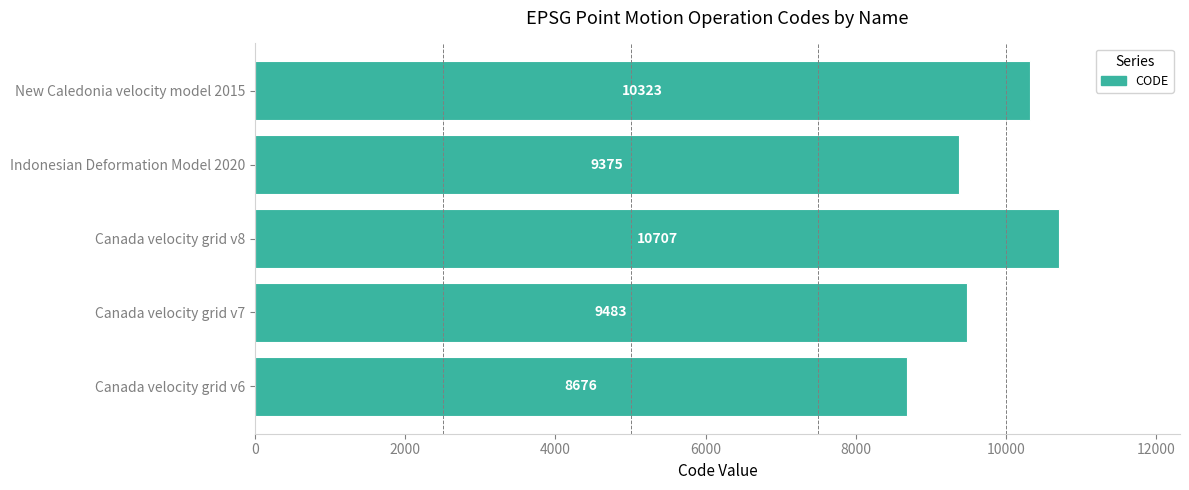

The value at Indonesian Deformation Model 2020 is 9375. True or false?

True